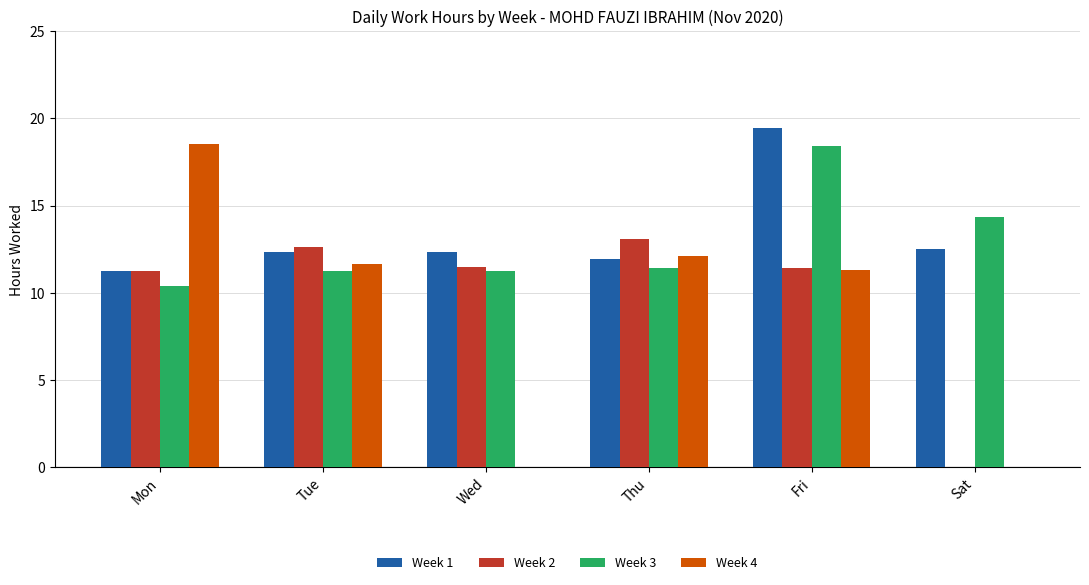

What is the total value across all series at Mon?

51.5